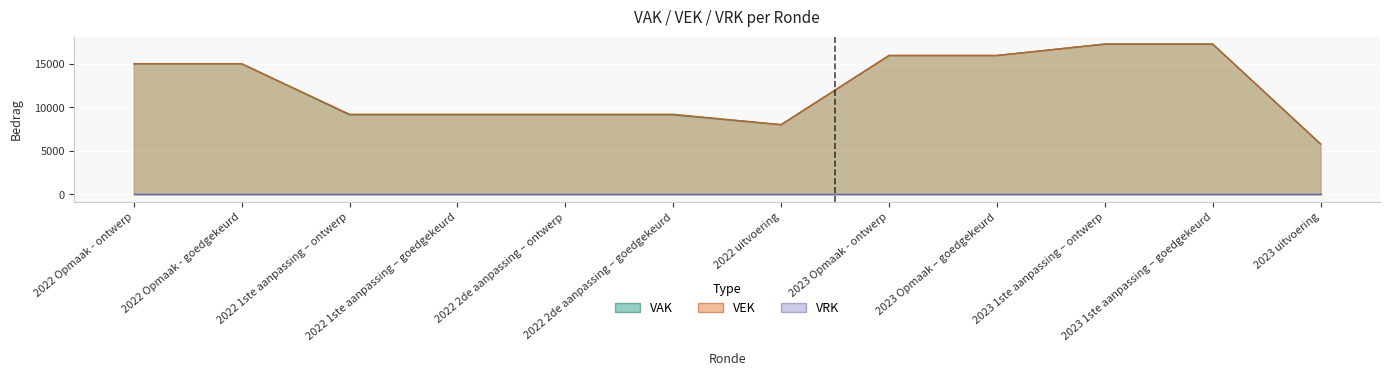

True or false: VEK has more than 0 interior local peaks.

False